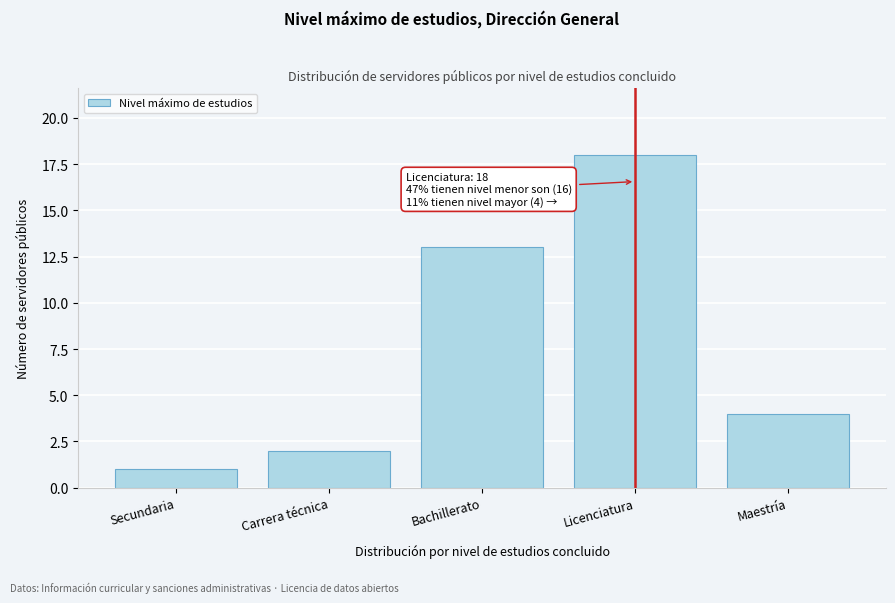

Reading left to right, extract all data points from this chart.

Secundaria=1	Carrera técnica=2	Bachillerato=13	Licenciatura=18	Maestría=4